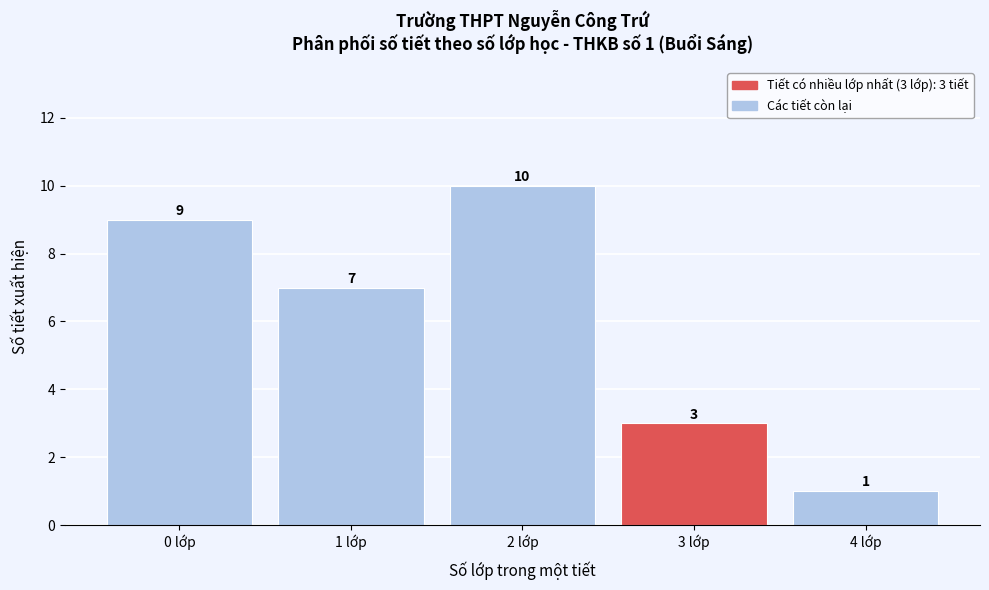

Reading left to right, list all the values displayed in this chart.

0 lớp=9	1 lớp=7	2 lớp=10	3 lớp=3	4 lớp=1